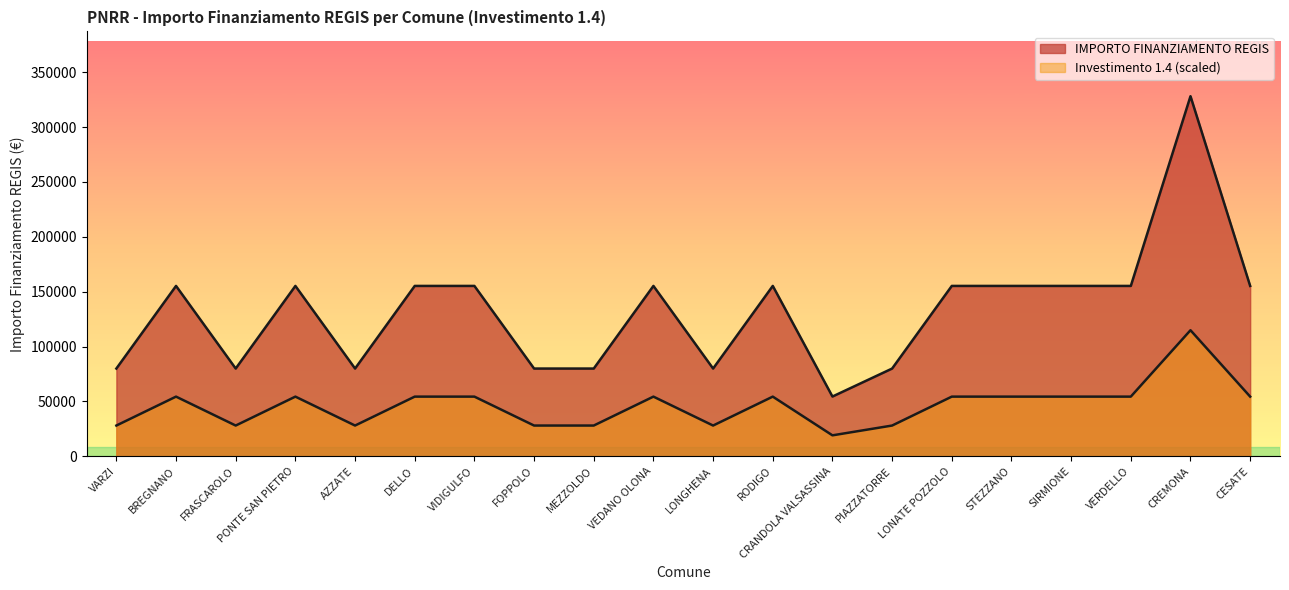

Between CRANDOLA VALSASSINA and PONTE SAN PIETRO, which is larger?

PONTE SAN PIETRO